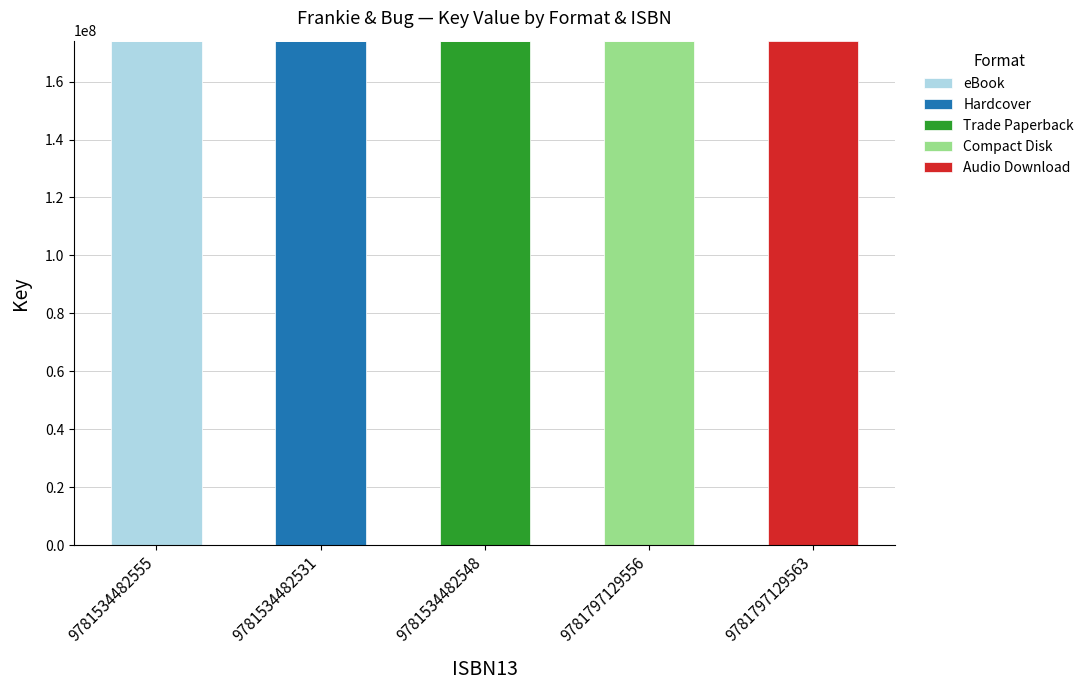

True or false: eBook has a value of 174125130 at 9781534482555.

True